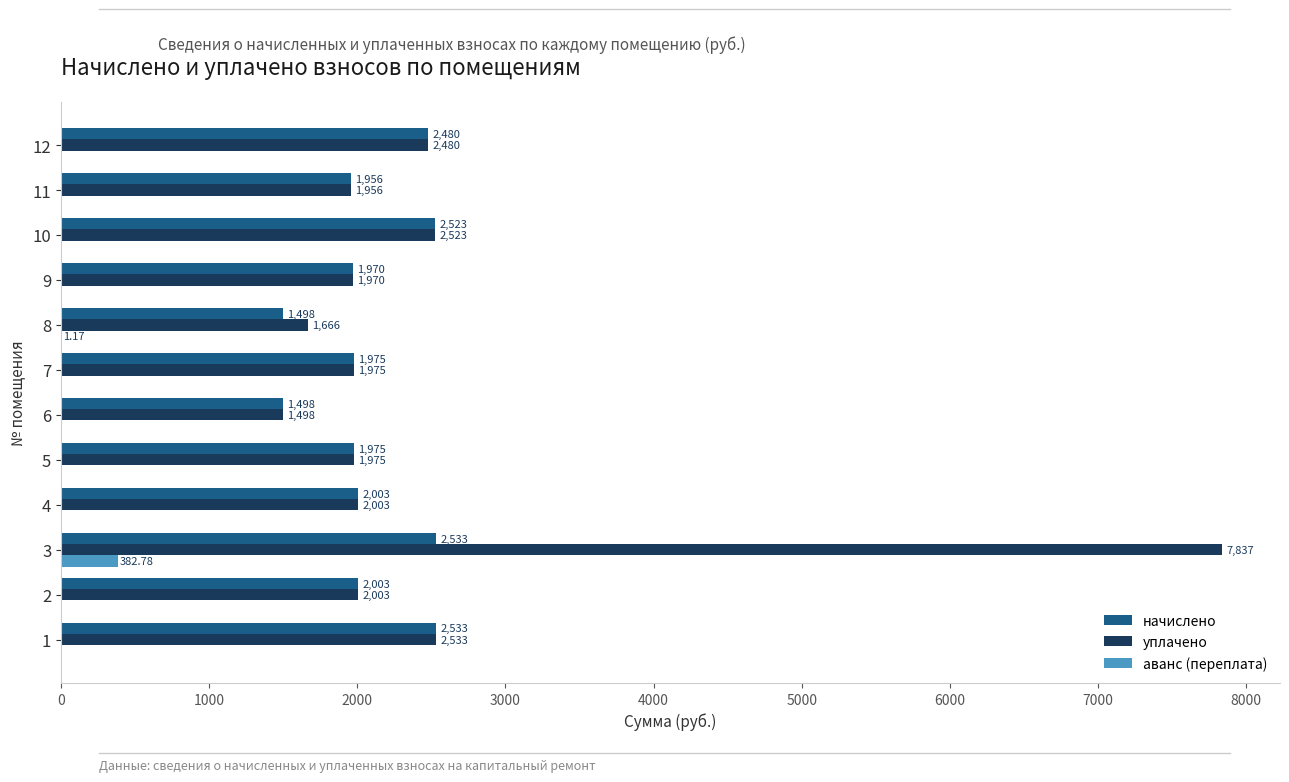

True or false: начислено has a value of 508.7 at 10.

False